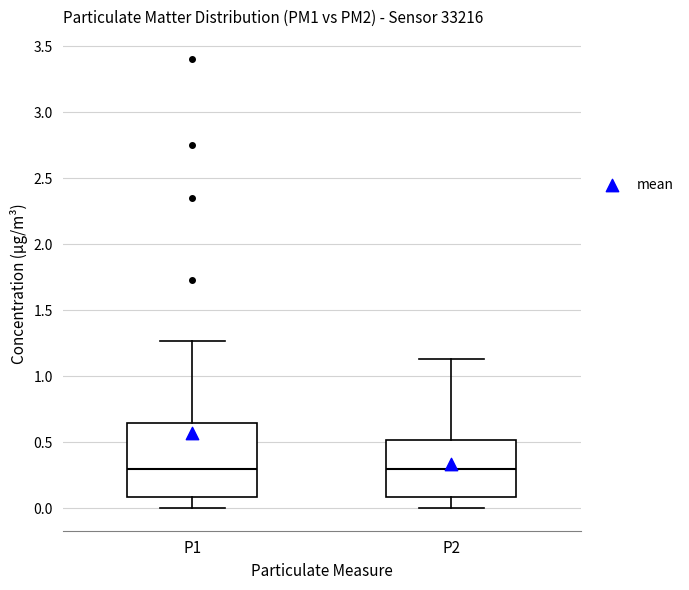

Reading left to right, transcribe this box plot: for each box, give where its median line is, the range the box spans, and where its two whiskers end, as read against the y-axis. The values are not printed on the chart, so give them approximately, as read against the axis.

P1: median 0.30, box 0.10 to 0.65, whiskers 0.00 to 1.25
P2: median 0.30, box 0.10 to 0.50, whiskers 0.00 to 1.15